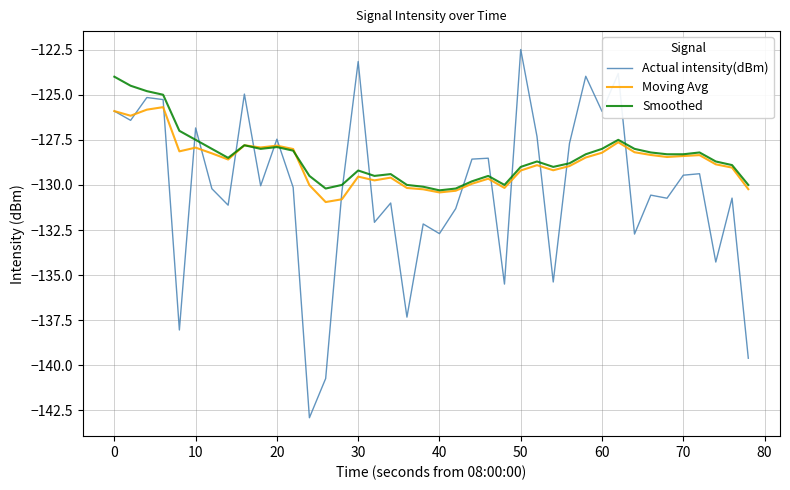

Does the chart have visible grid lines?

Yes